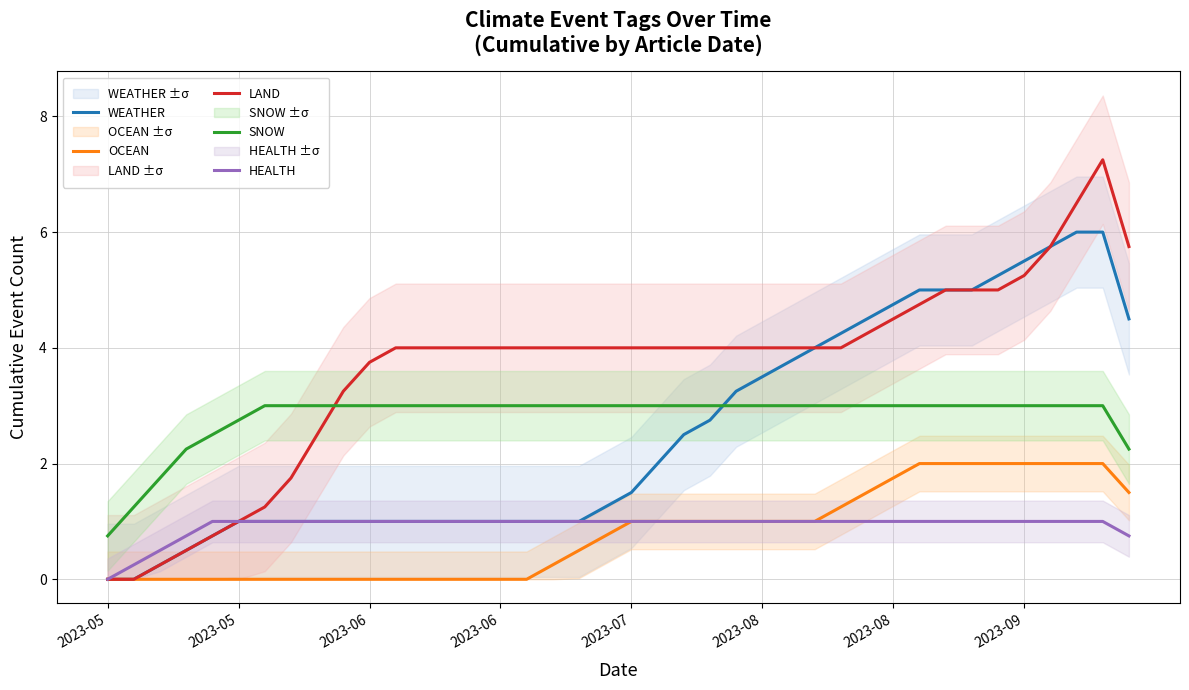

Is it true that SNOW equals 3.0 at 12?

True